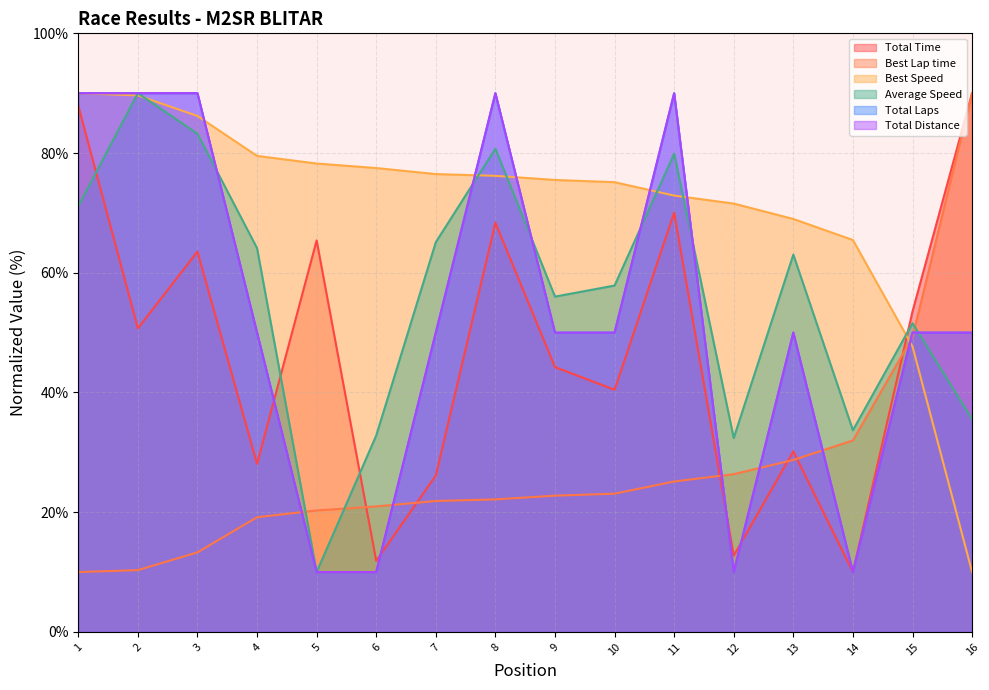

Is it true that Best Speed equals 76.5 at 7?

True